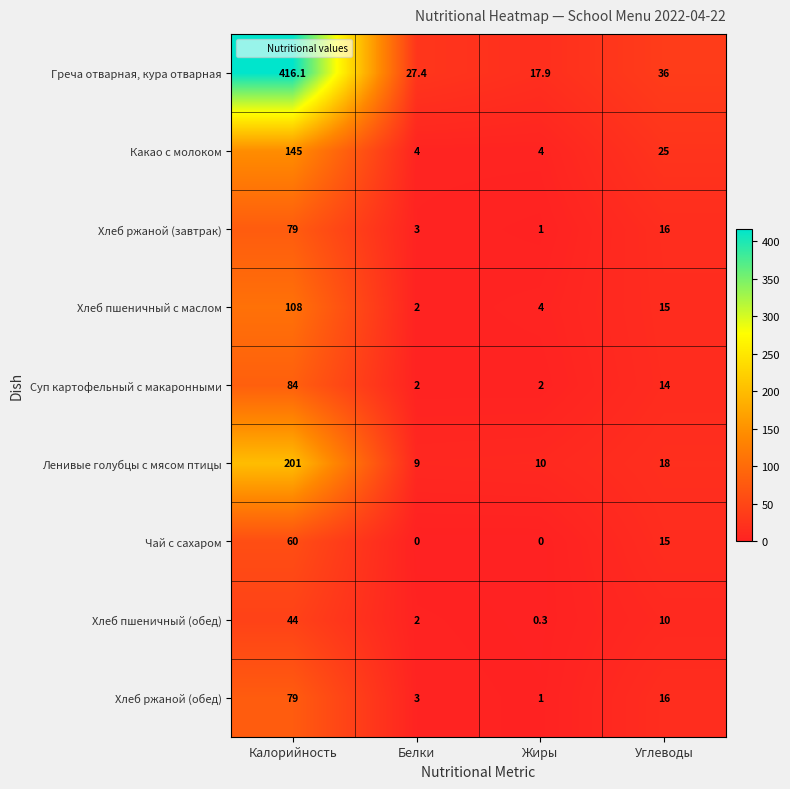

Which series has the largest total across all categories?

Греча отварная, кура отварная